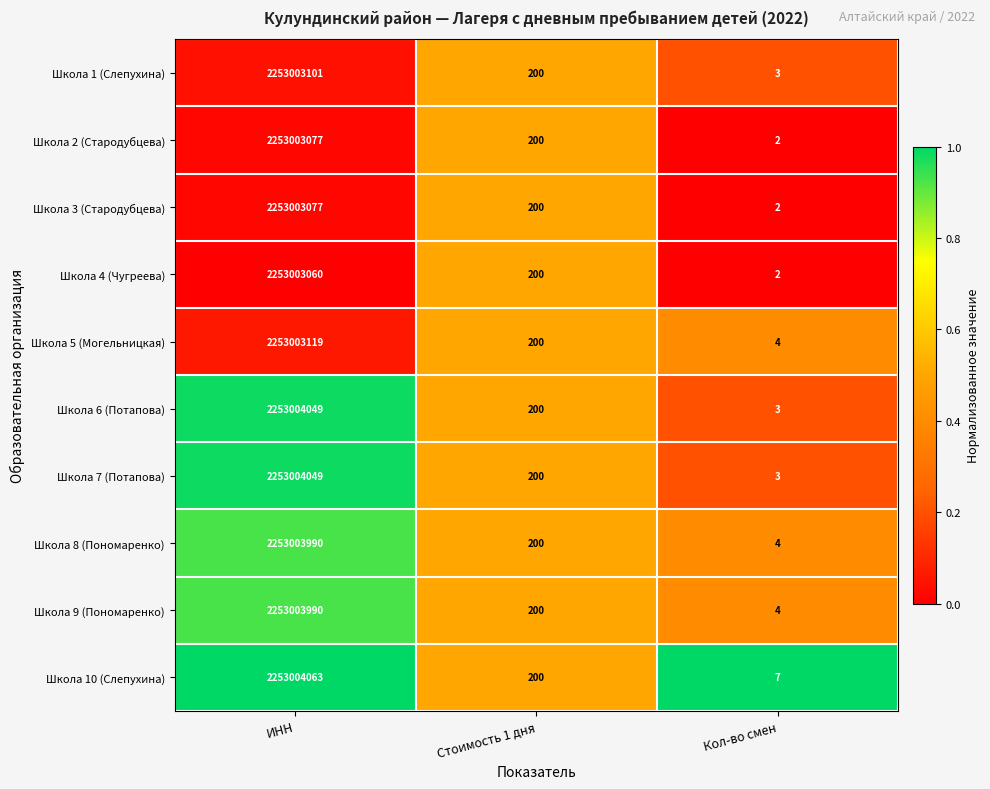

Reading left to right, transcribe all the data shown in this chart.

Школа 1 (Слепухина): 2253003101	200	3
Школа 2 (Стародубцева): 2253003077	200	2
Школа 3 (Стародубцева): 2253003077	200	2
Школа 4 (Чугреева): 2253003060	200	2
Школа 5 (Могельницкая): 2253003119	200	4
Школа 6 (Потапова): 2253004049	200	3
Школа 7 (Потапова): 2253004049	200	3
Школа 8 (Пономаренко): 2253003990	200	4
Школа 9 (Пономаренко): 2253003990	200	4
Школа 10 (Слепухина): 2253004063	200	7